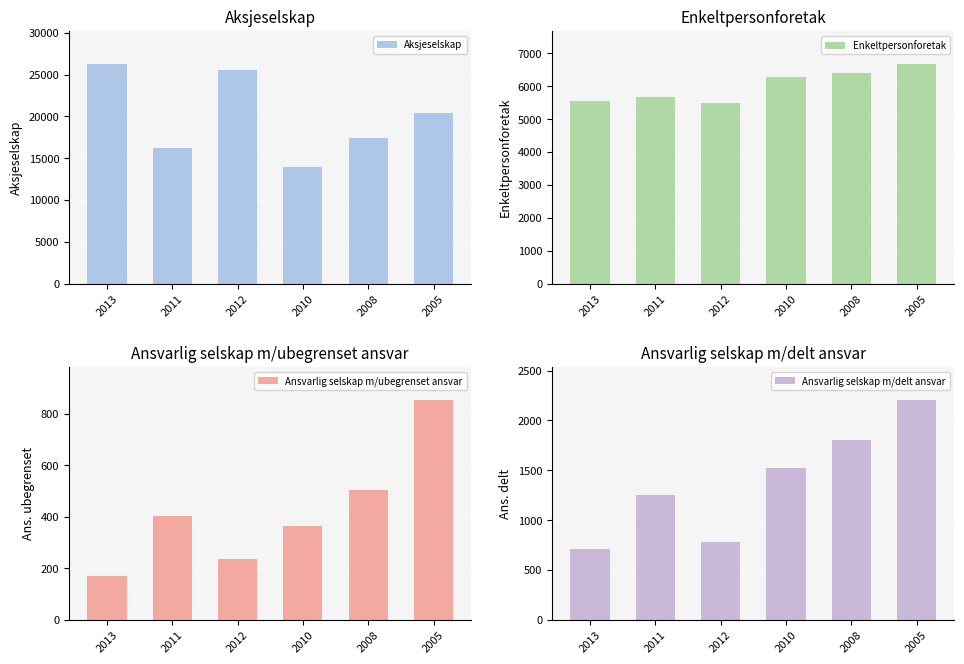

Where is Aksjeselskap nearest to the value 20120?

2005